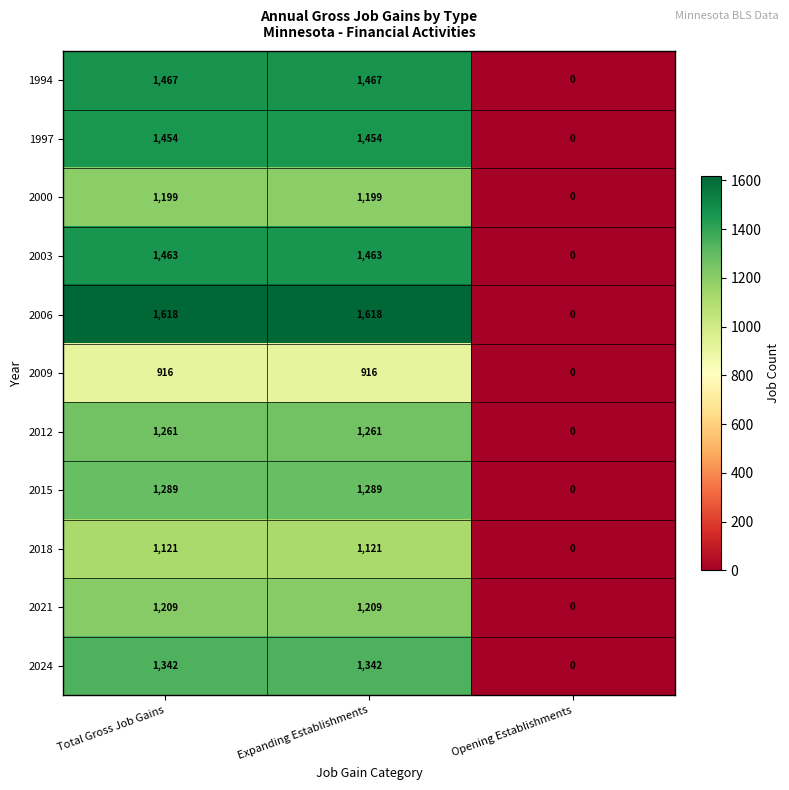

What is the maximum value for 1997?

1454